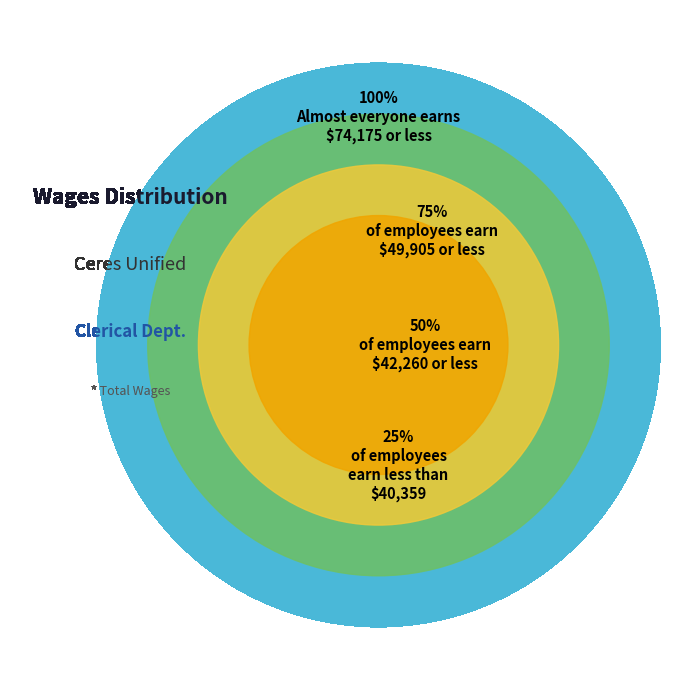

True or false: Classified accounts for 1% of the total.

False